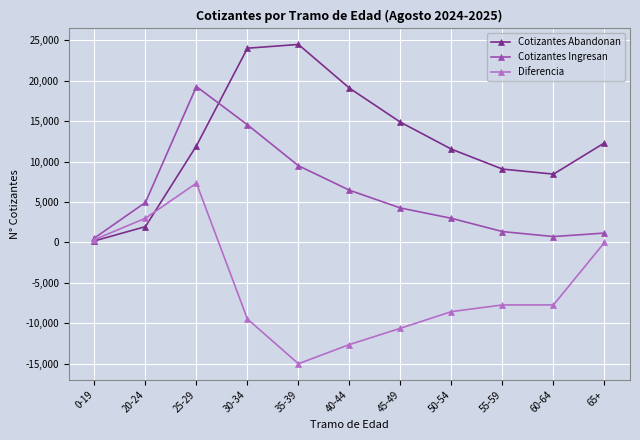

What position from the left is 45-49?

7